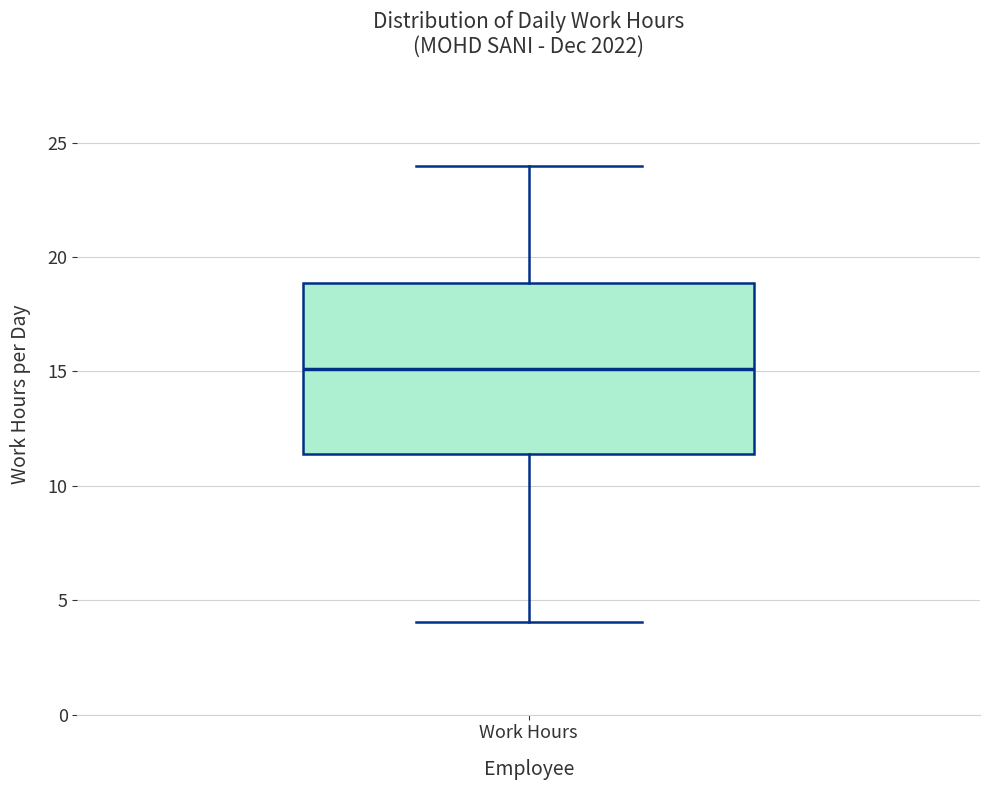

Read this box plot against the y-axis: the position of the median line, the range covered by the box, and the ends of both whiskers. The values are not printed on the chart, so give them approximately, as read against the axis.

median 15.0, box 11.5 to 19.0, whiskers 4.0 to 24.0